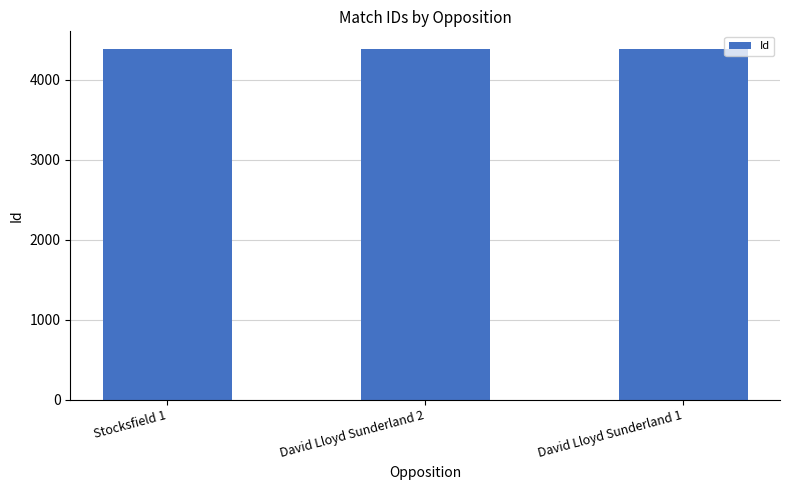

What is the ratio of the value at David Lloyd Sunderland 2 to the value at Stocksfield 1?

1.0